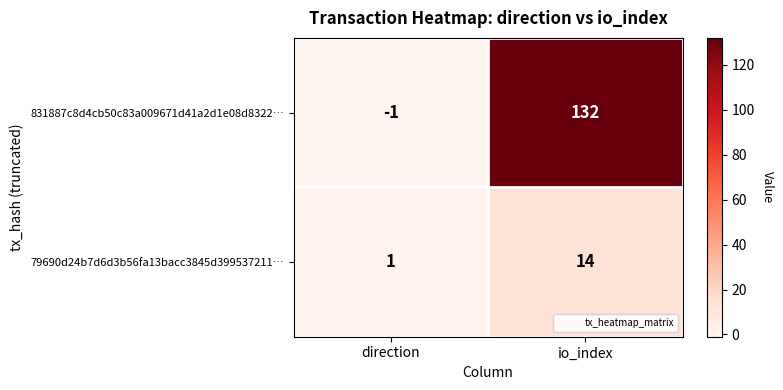

How many distinct data groups are displayed?

2